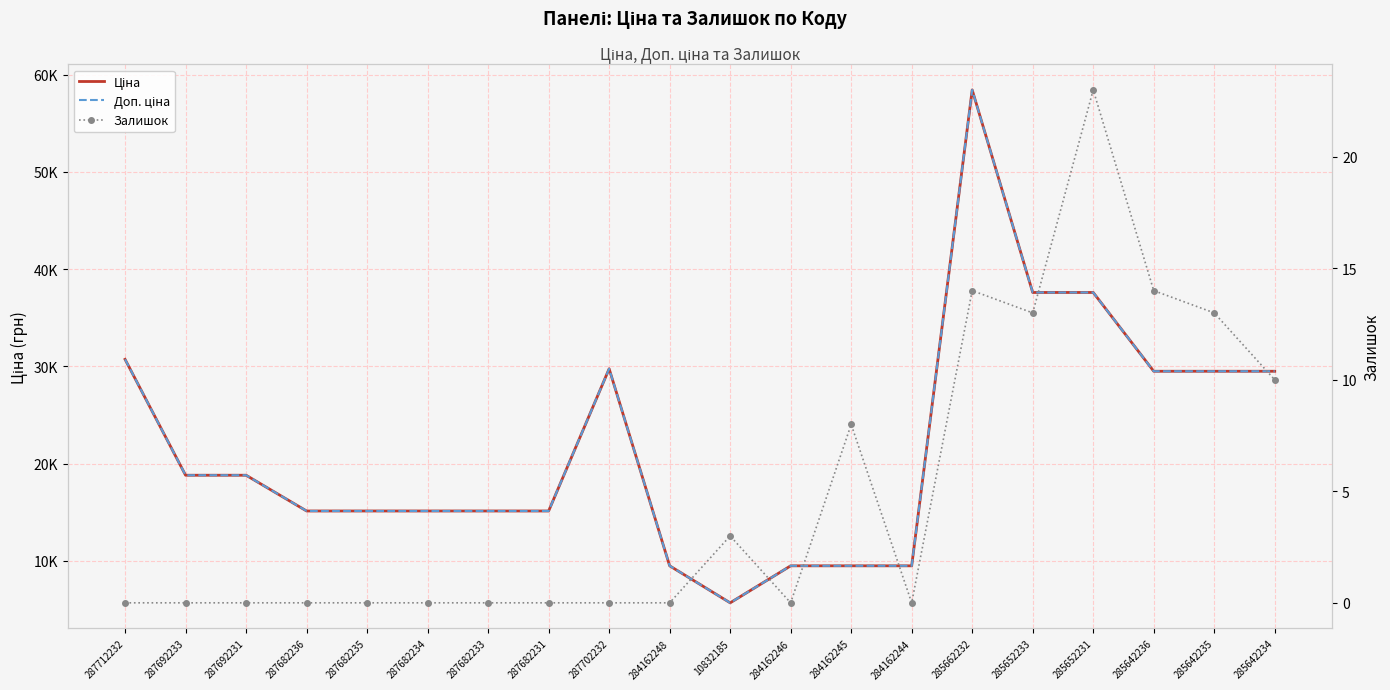

How many interior local valleys does the Доп. ціна series have?

1